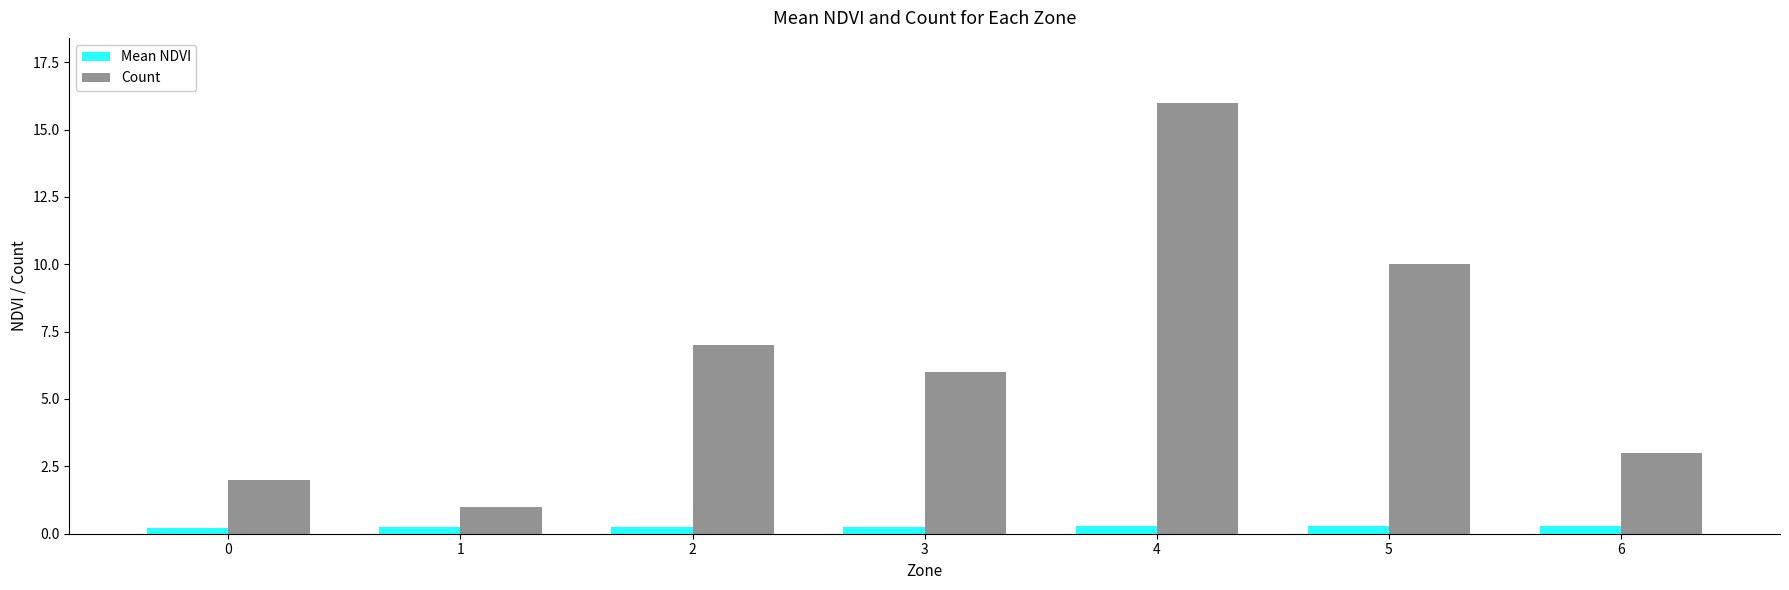

The Count series shows 6.0 at 3. True or false?

True